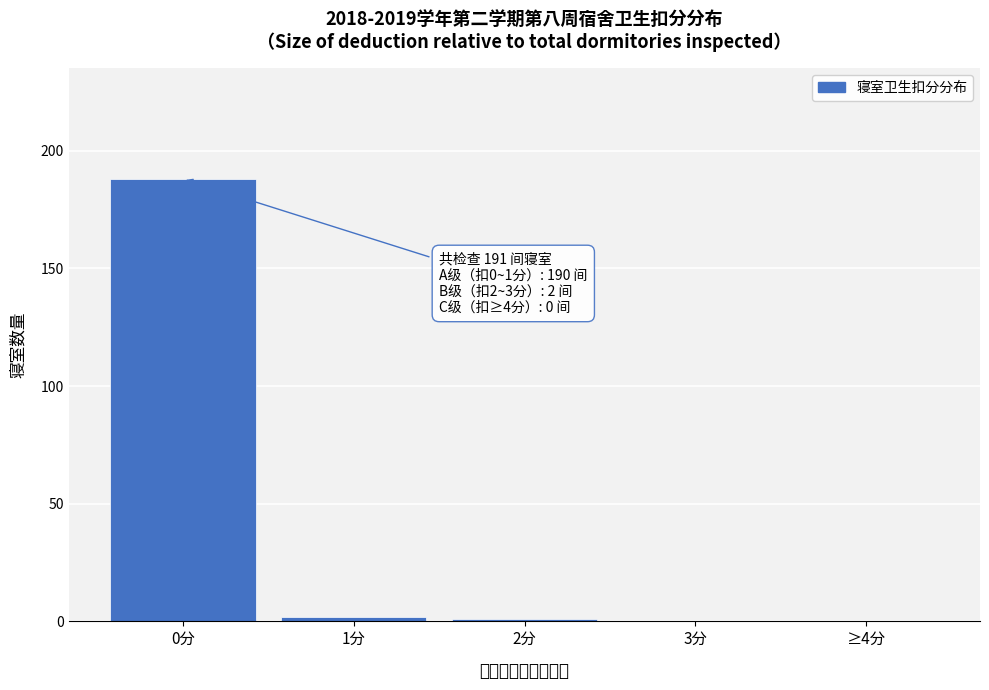

Reading left to right, what are all the values shown in this chart?

0分=188	1分=2	2分=1	3分=0	≥4分=0